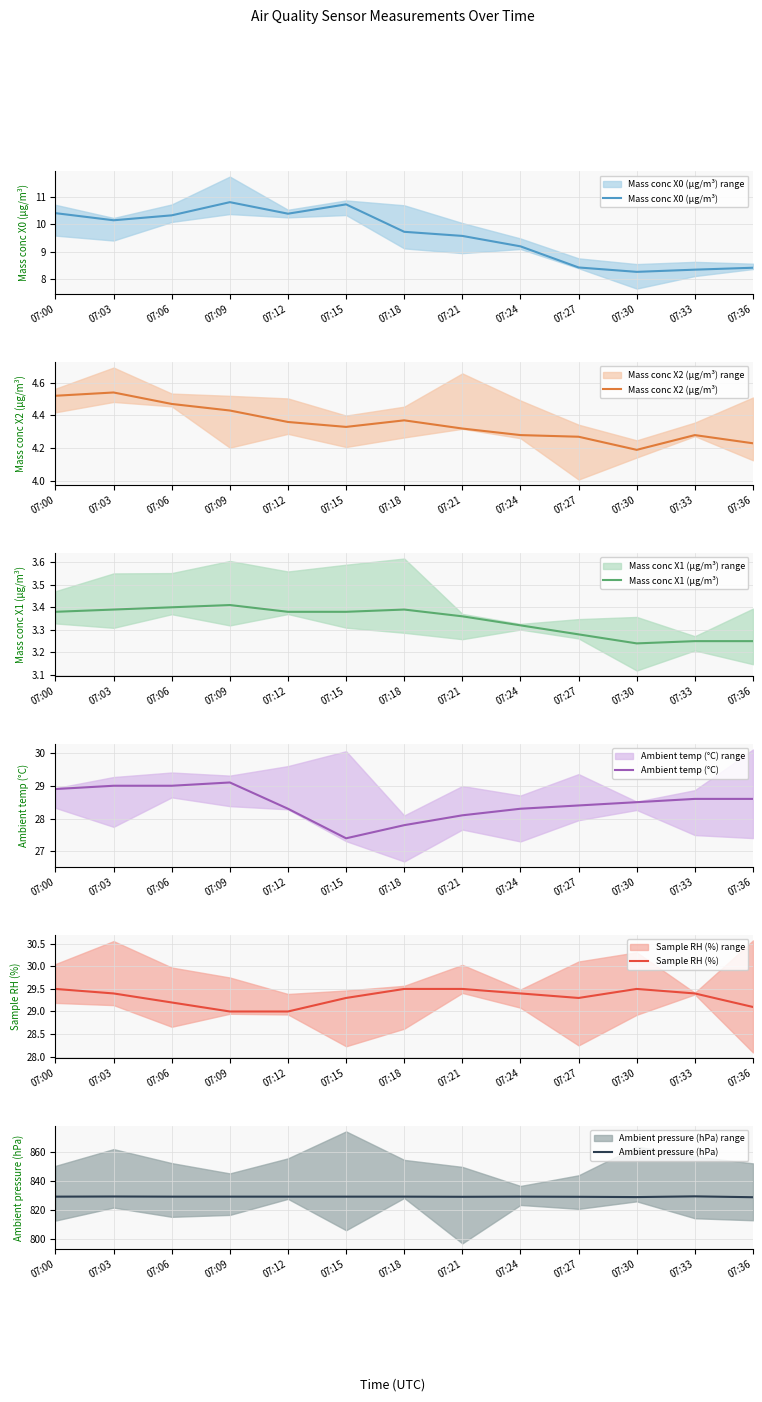

What is the value of the Ambient temp (°C) point at the 5th from the left?

28.3